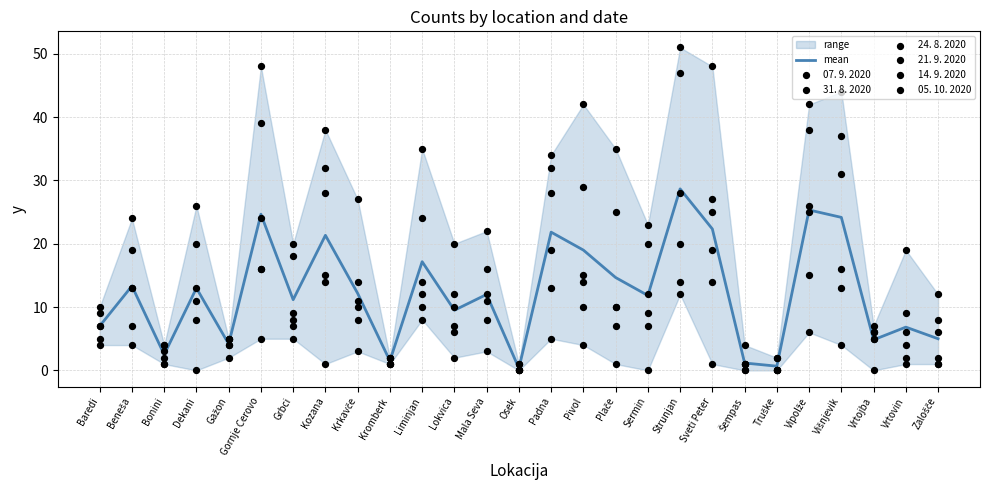

Which series has the widest spread of Y values?

31. 8. 2020